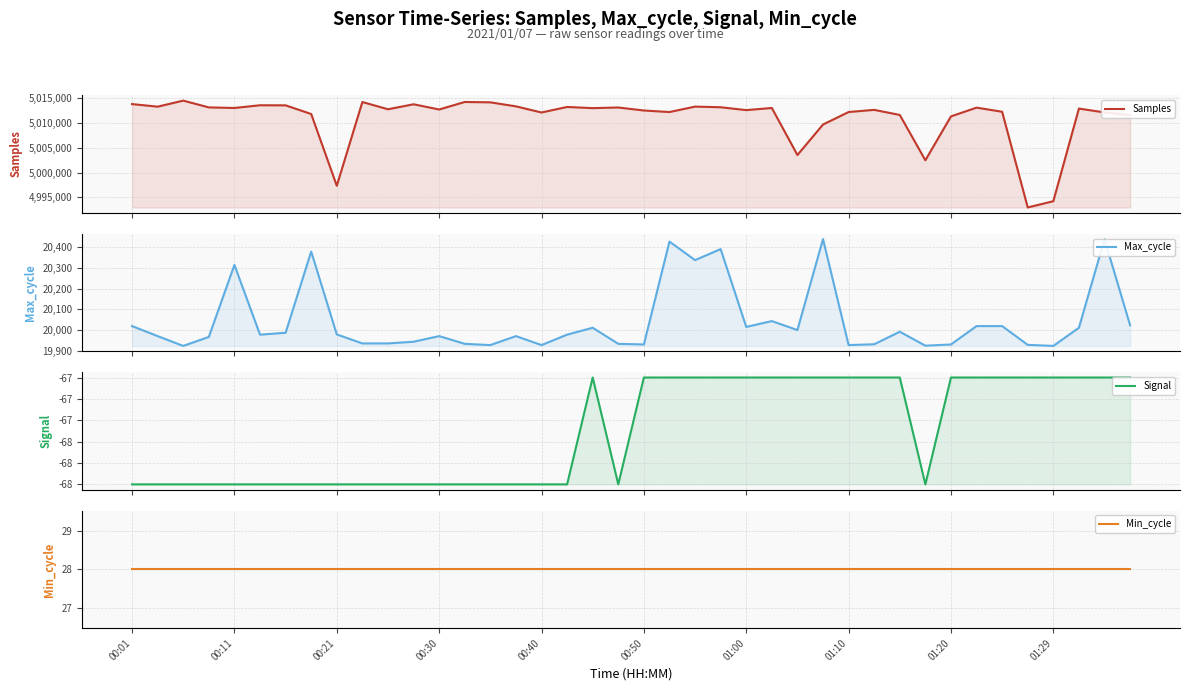

List the series in order of their peak value, lowest first.

Signal, Min_cycle, Max_cycle, Samples